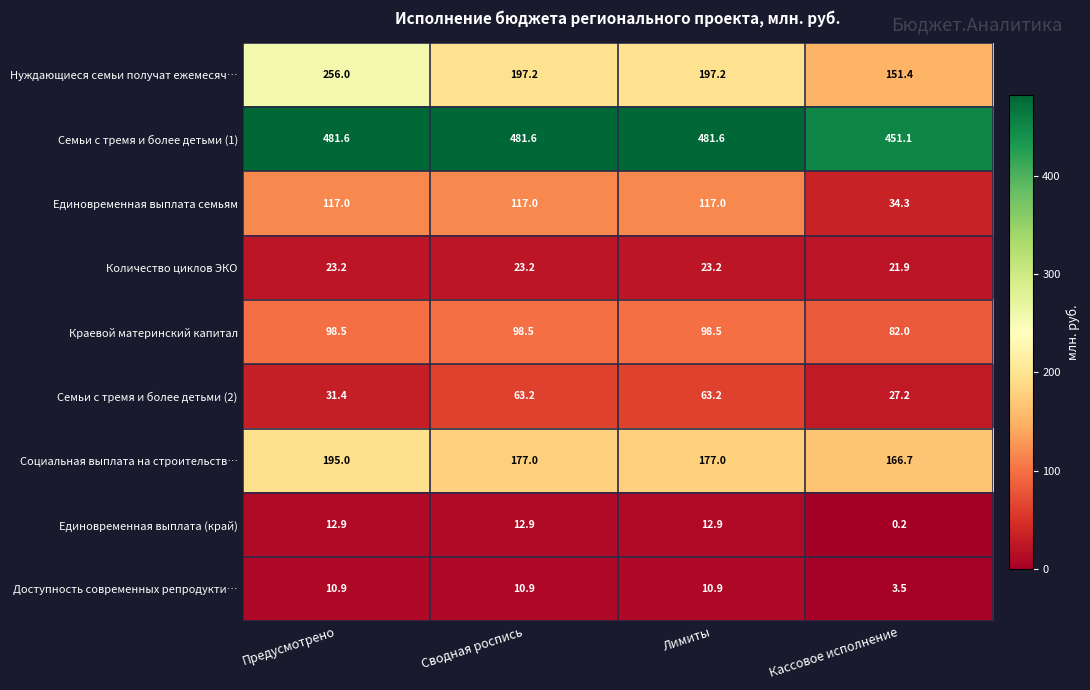

How many distinct data groups are displayed?

9